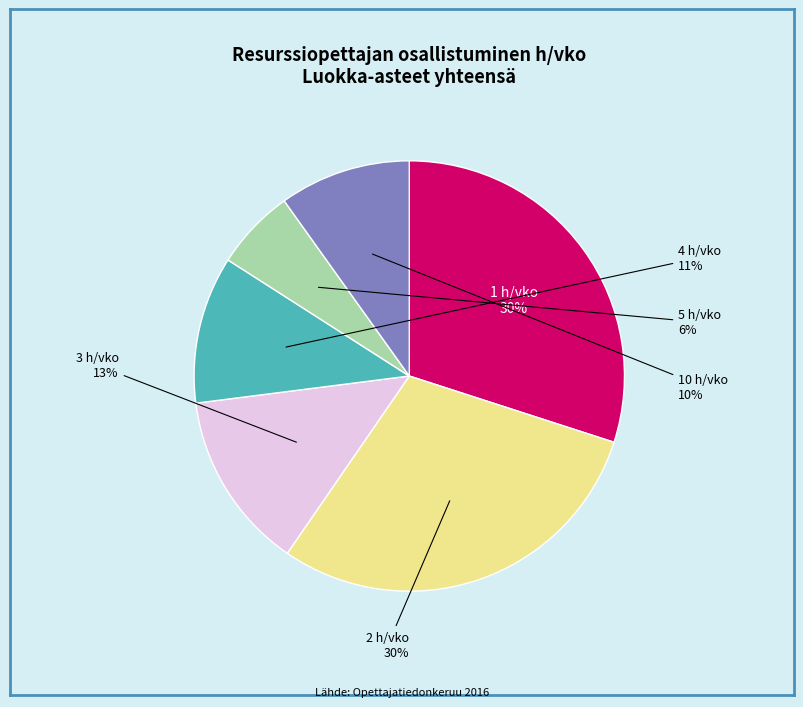

Does any single category account for the majority?

No